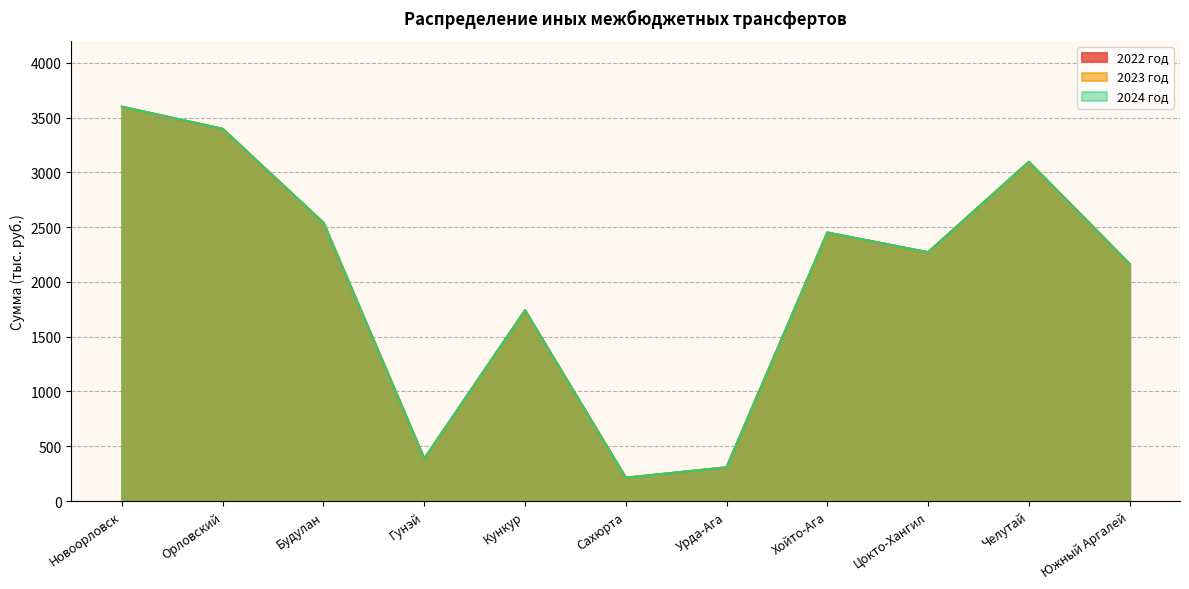

What is the difference between the 2023 год values at Новоорловск and Кункур?

1859